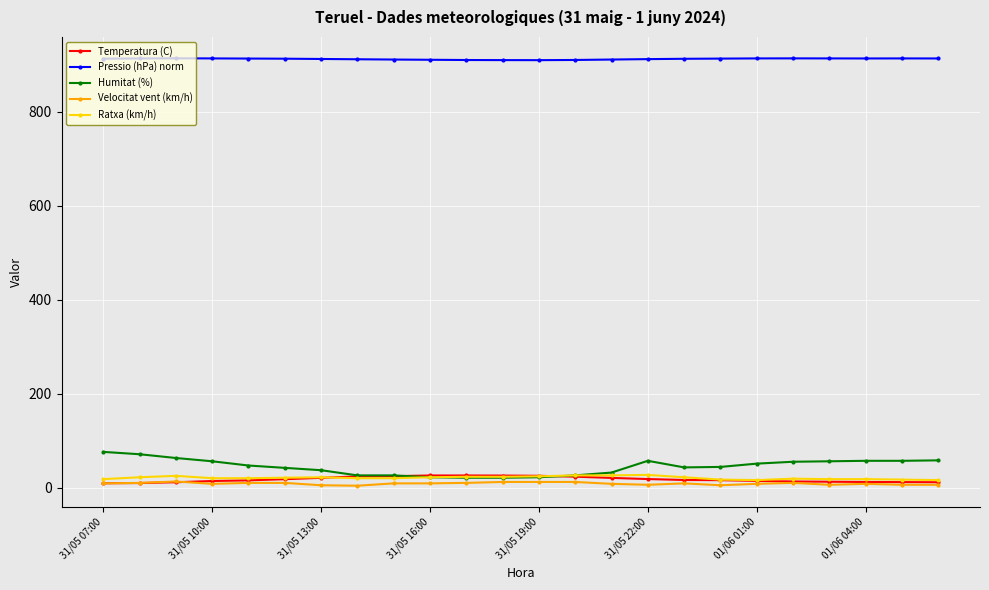

What is the difference between the maximum and minimum values in the Velocitat vent (km/h) series?

9.0